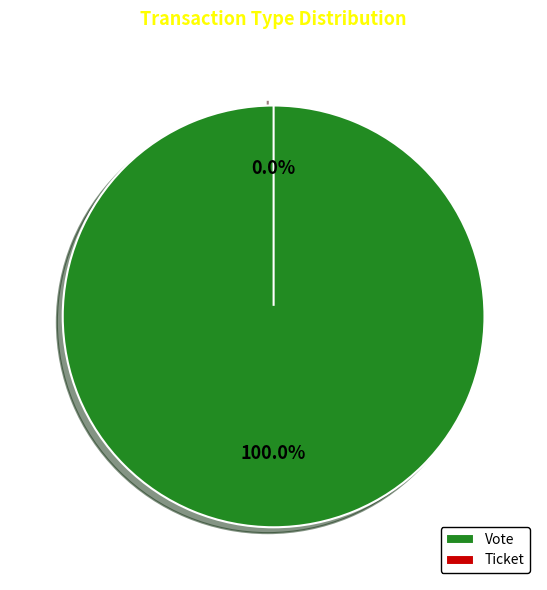

To the nearest percent, what is the difference between the Vote and Ticket slice percentages?

100%